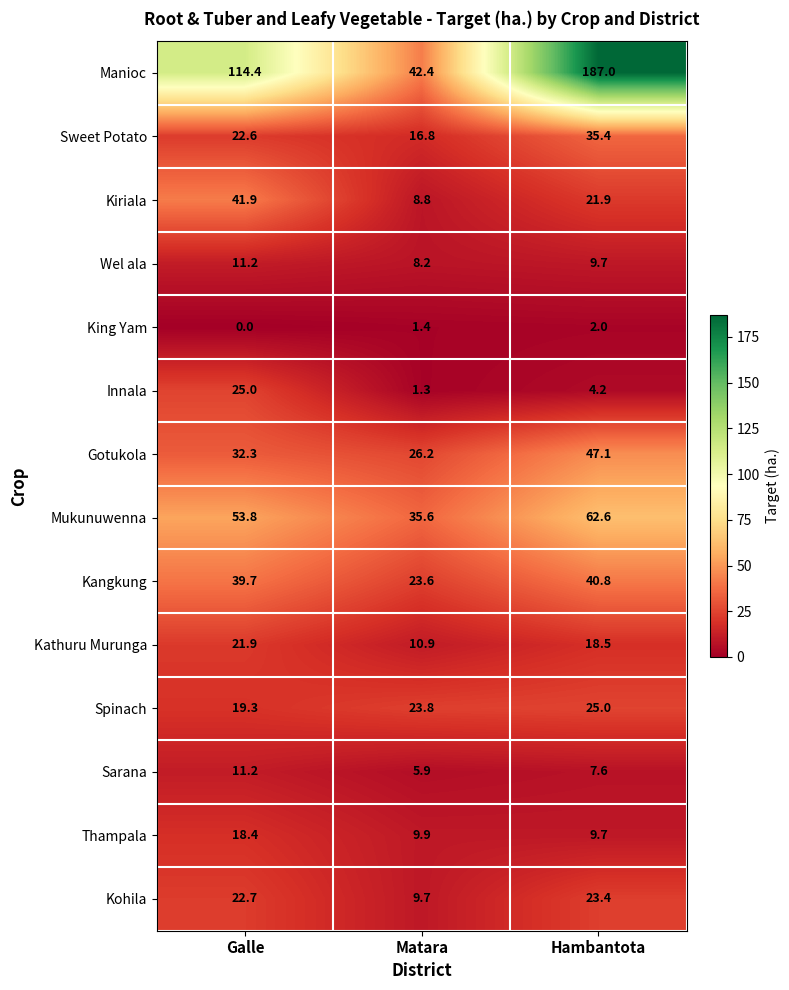

The value of Mukunuwenna at Galle is 78.2. True or false?

False